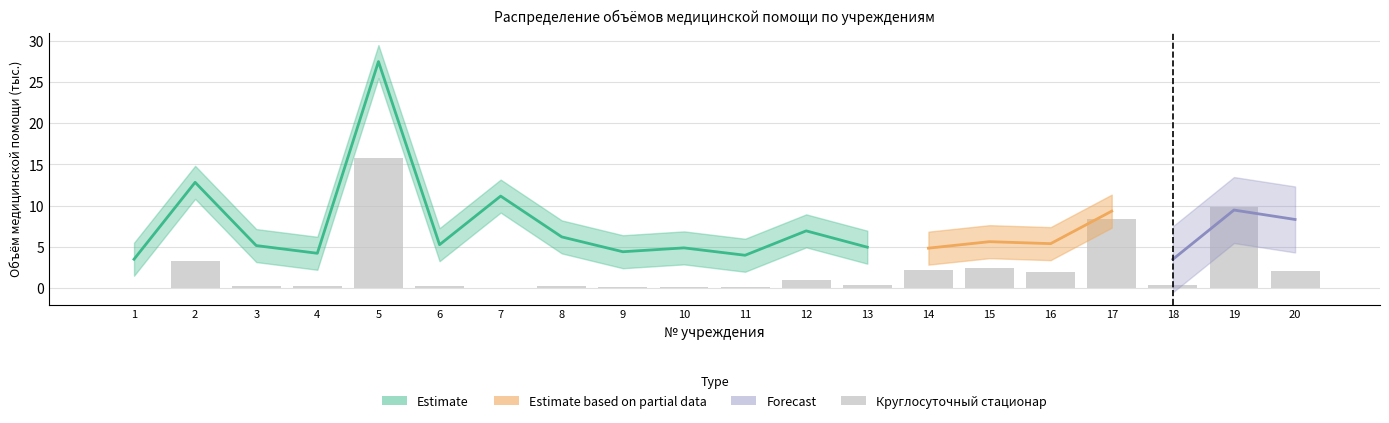

Reading left to right, transcribe all the data shown in this chart.

0.0	3.3	0.2	0.2	15.7	0.2	0.0	0.3	0.2	0.2	0.2	0.9	0.4	2.1	2.4	2.0	8.4	0.4	9.9	2.1